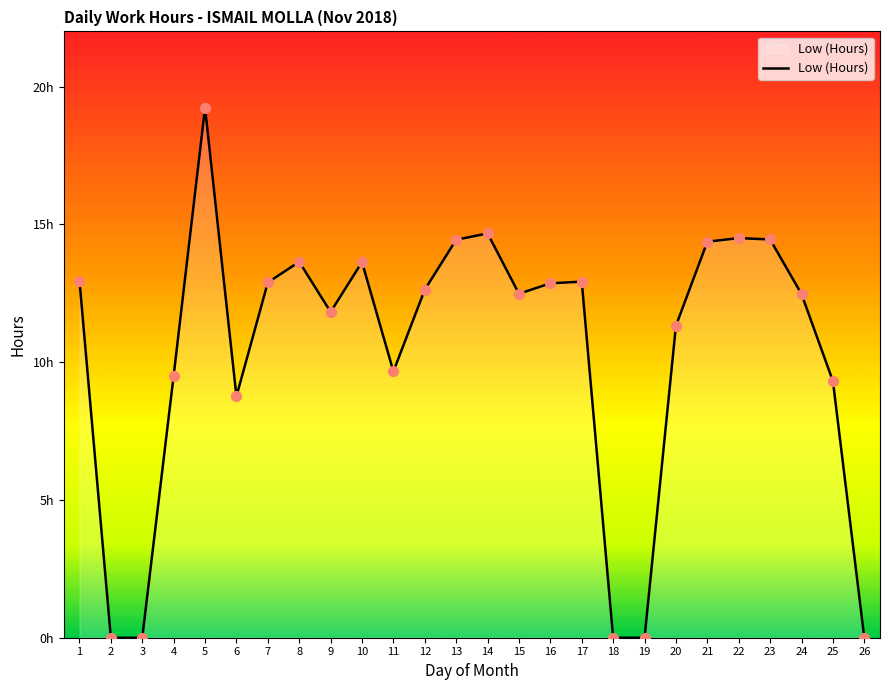

Which has a higher value, 8 or 26?

8